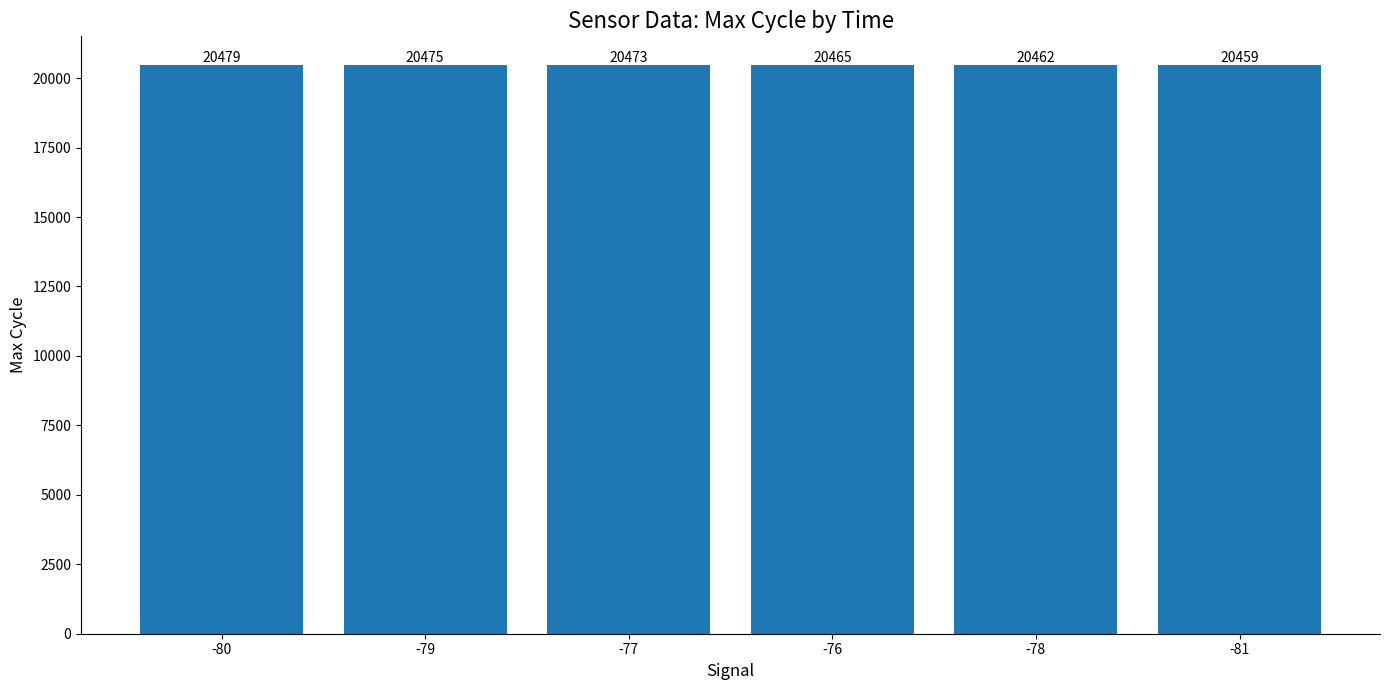

What is the difference between the second highest and second lowest values?

12.9